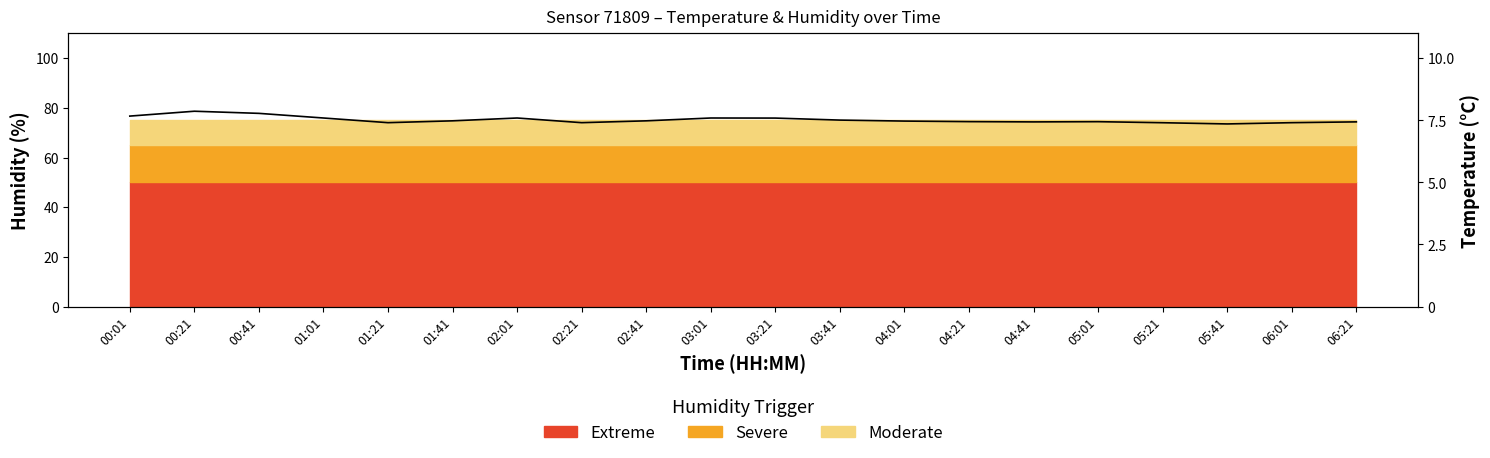

What is the label of the 15th point from the left?

04:41